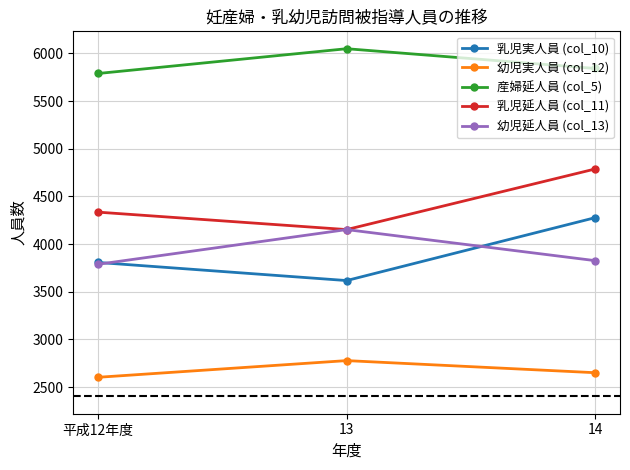

How many data points does each series have?

3